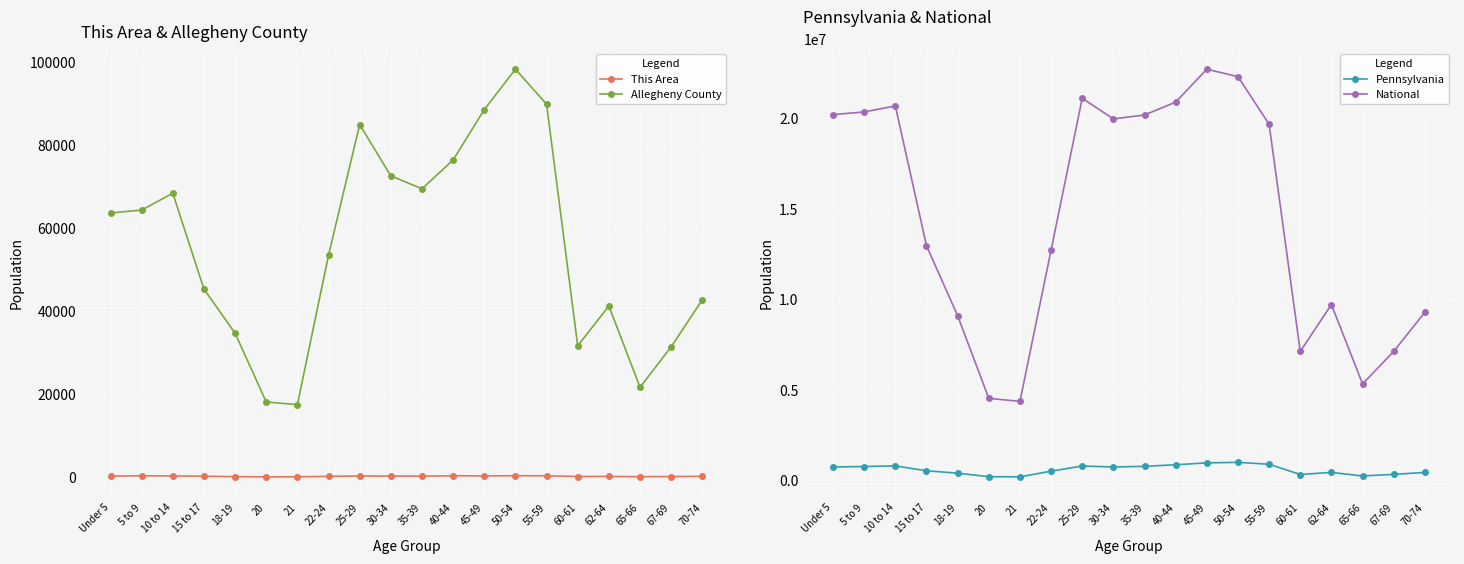

True or false: This Area has a value of 138 at 70-74.

True